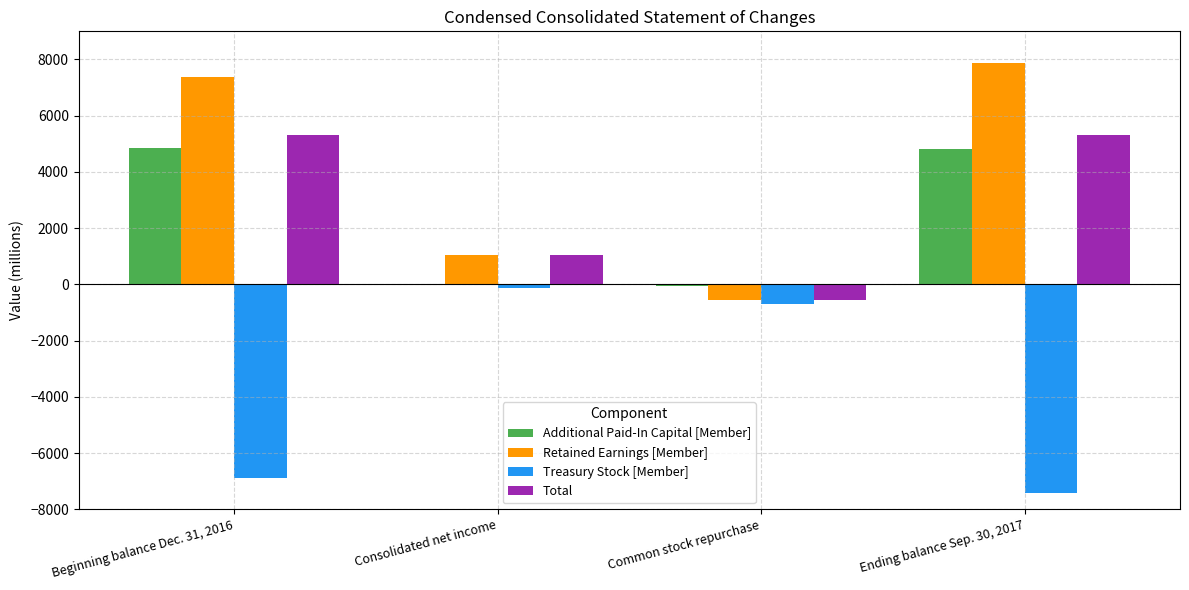

Are the bars grouped side by side (vs. stacked)?

Yes